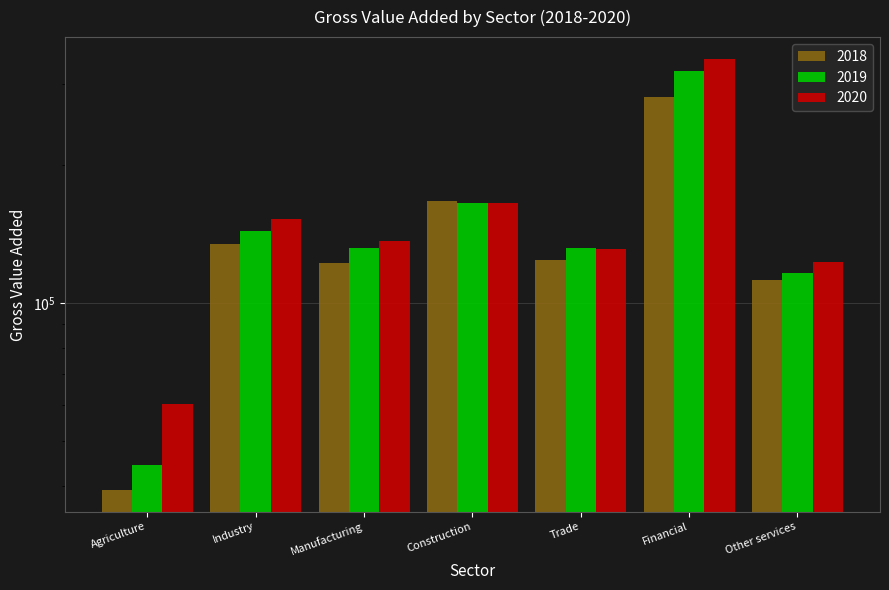

Count the number of data series in this chart.

3